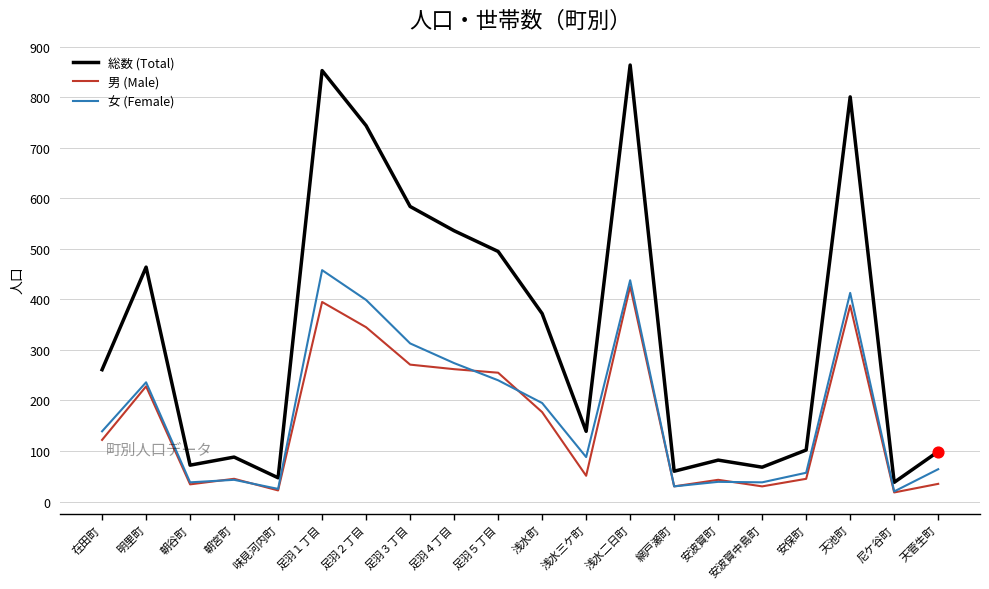

What is the difference between the highest and lowest values at 天池町?

413